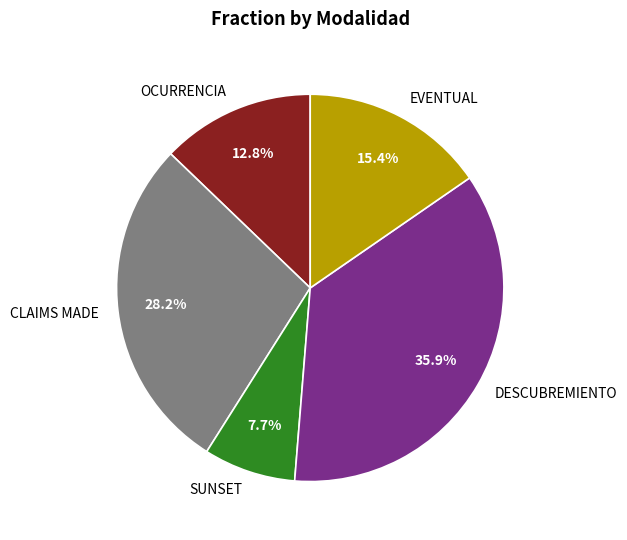

Count the number of slices in the pie.

5